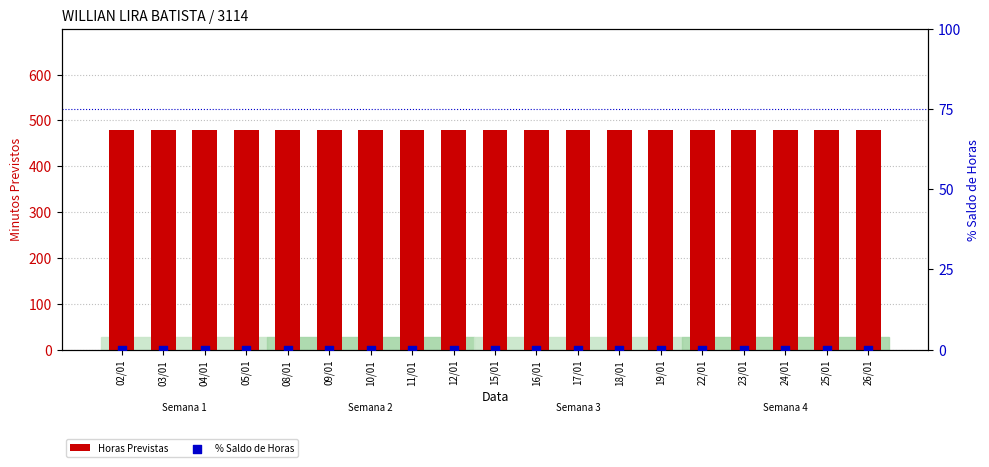

Which series contains the highest Y value?

Horas Previstas